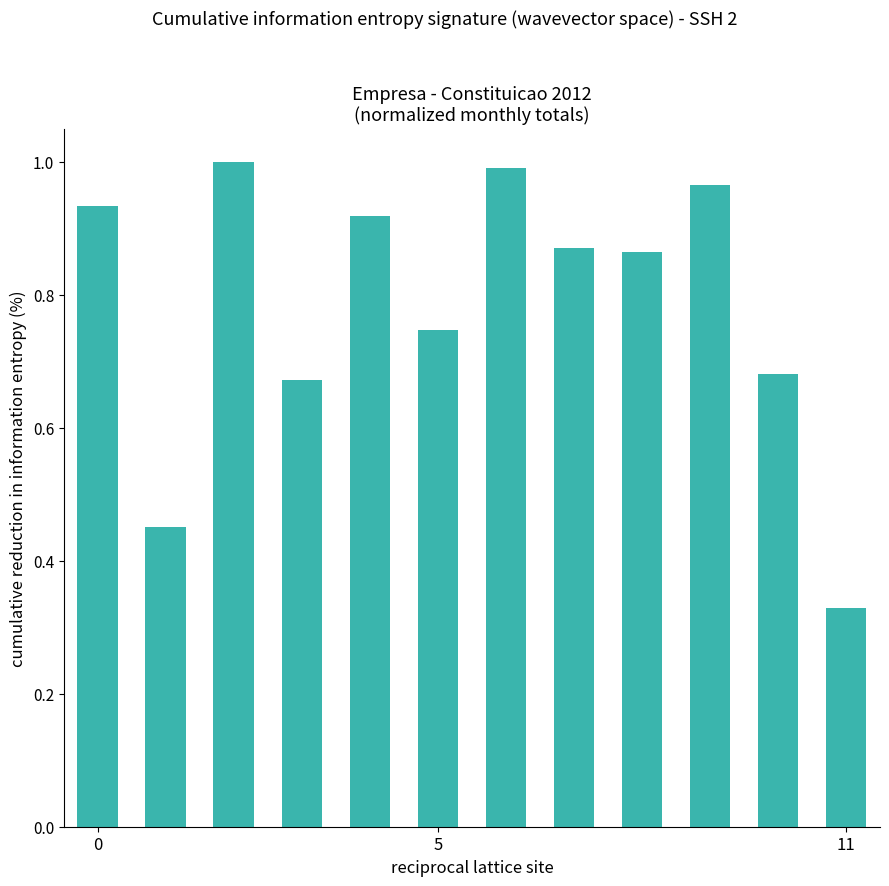

What is the minimum value shown in the chart?

0.3